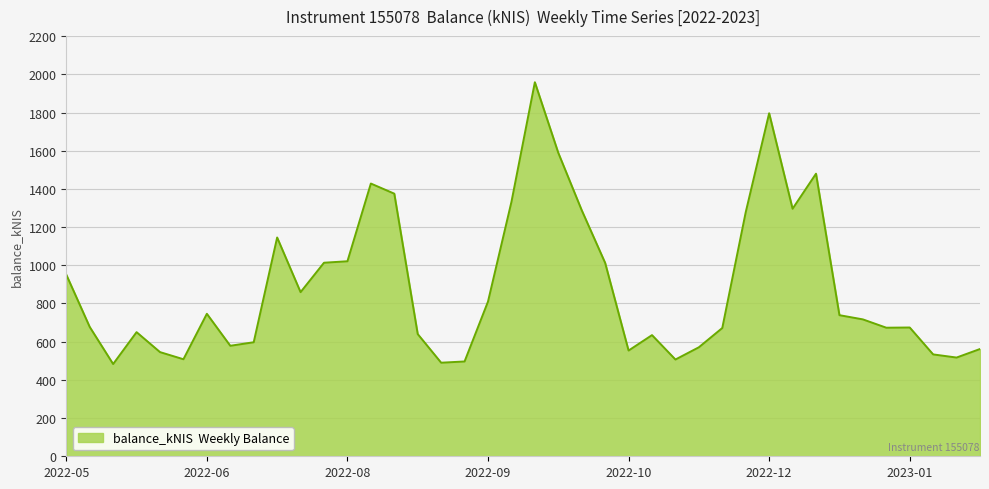

What is the maximum value shown in the chart?

1958.5